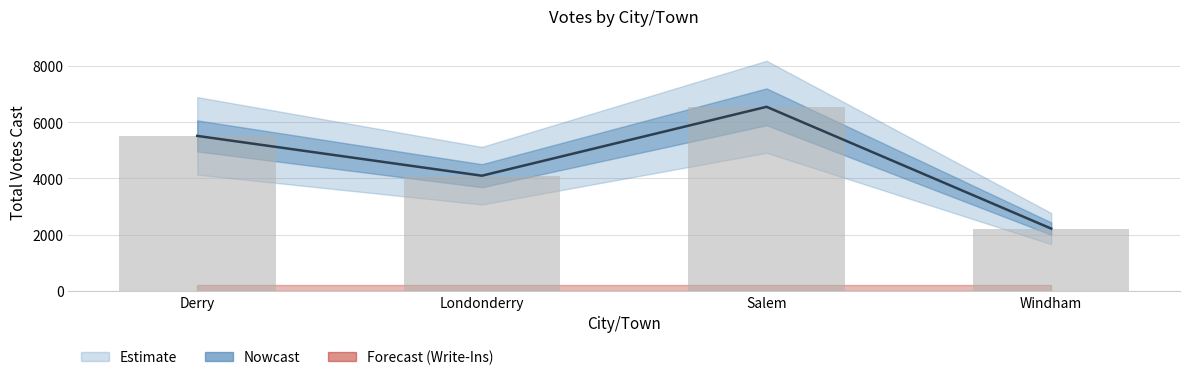

Rank the categories by value from lowest to highest.

Windham, Londonderry, Derry, Salem